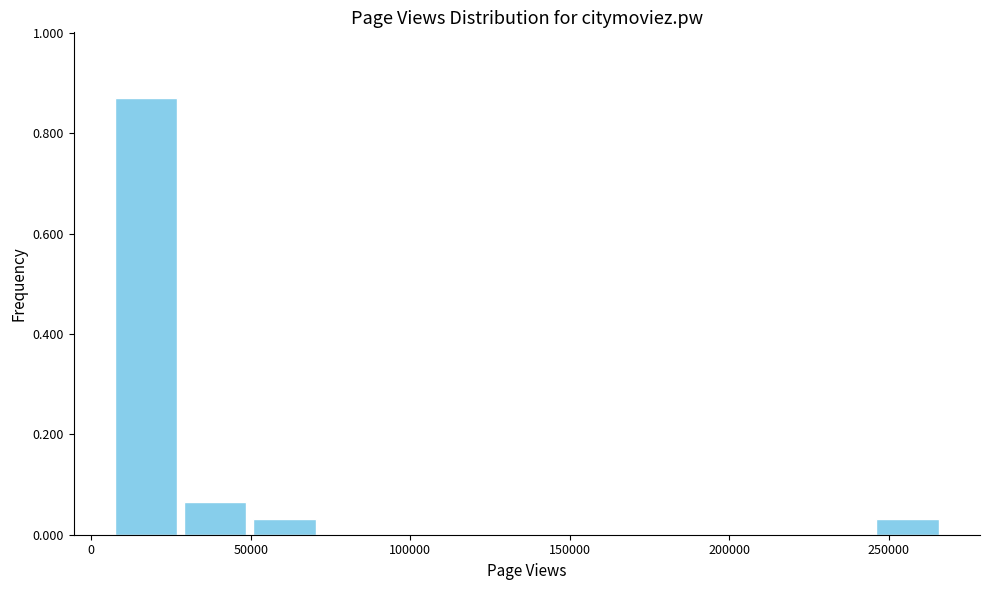

Which range on the x-axis has the tallest bar?

5000 to 30000